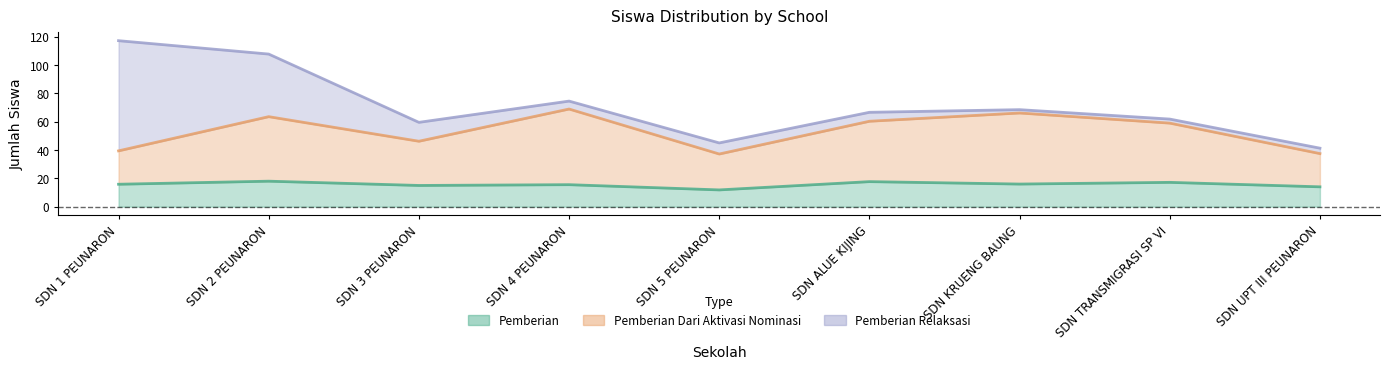

True or false: Pemberian has more than 2 points higher than both neighbors.

True